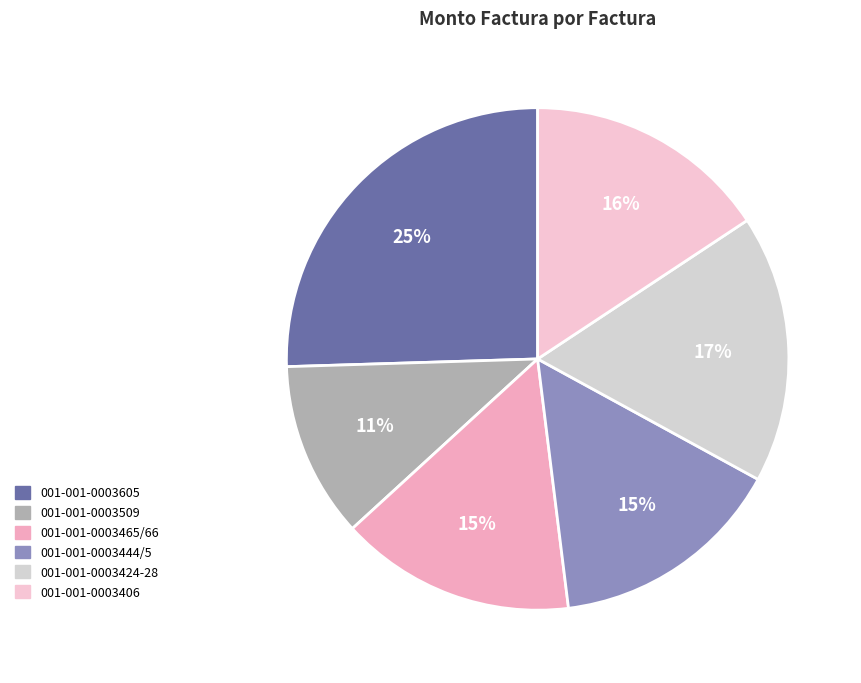

To the nearest percent, what is the difference between the 001-001-0003424-28 and 001-001-0003465/66 slice percentages?

2%